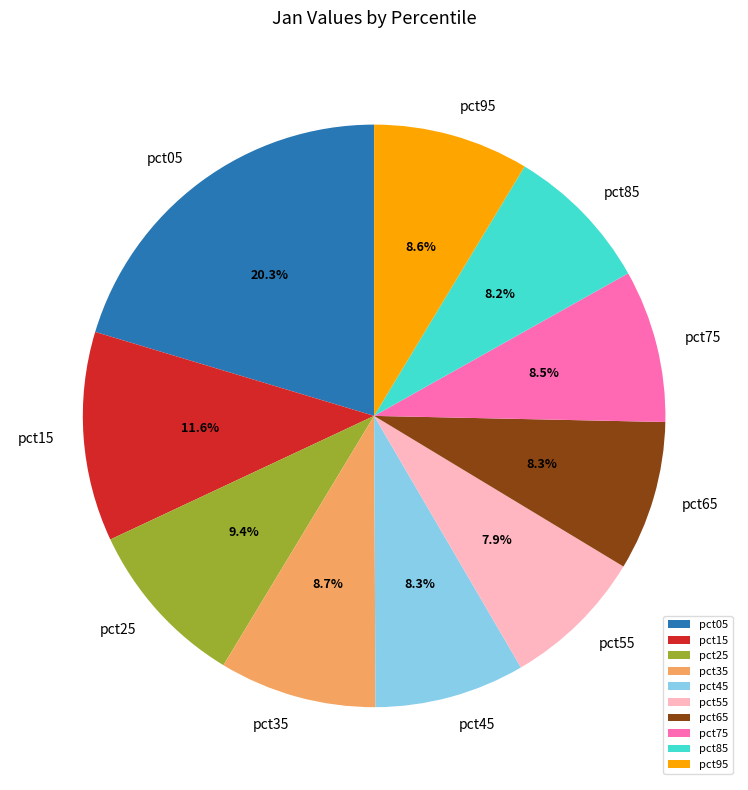

How many segments does this pie chart have?

10